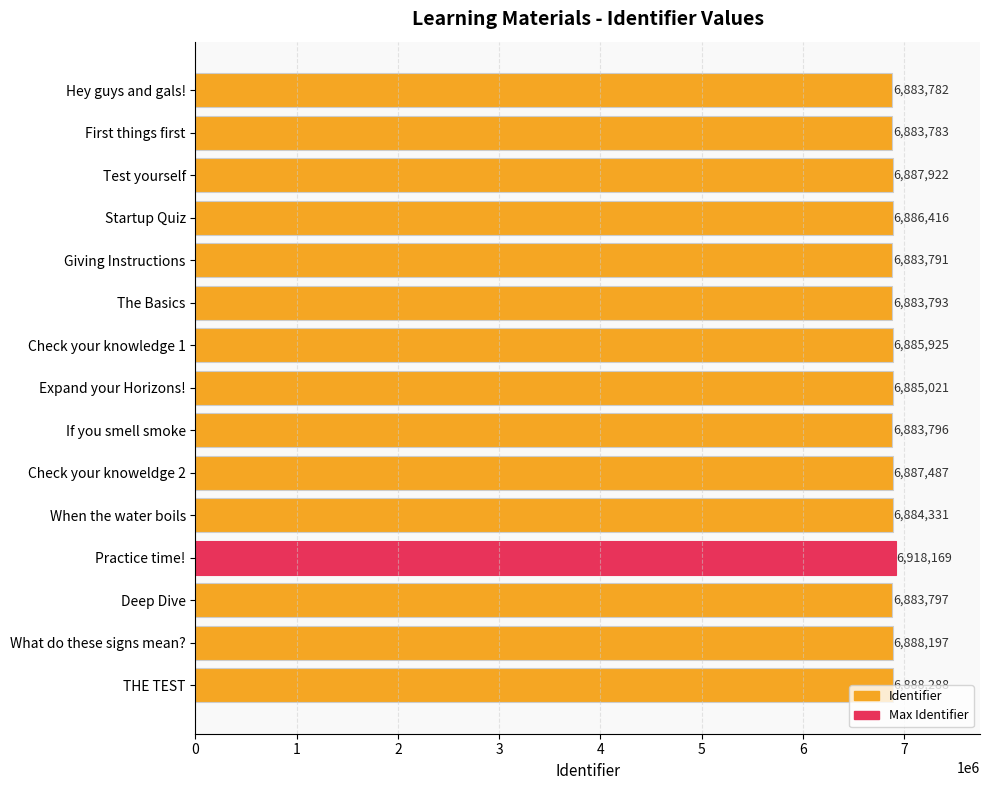

True or false: the data shows 6885925 at Check your knowledge 1.

True